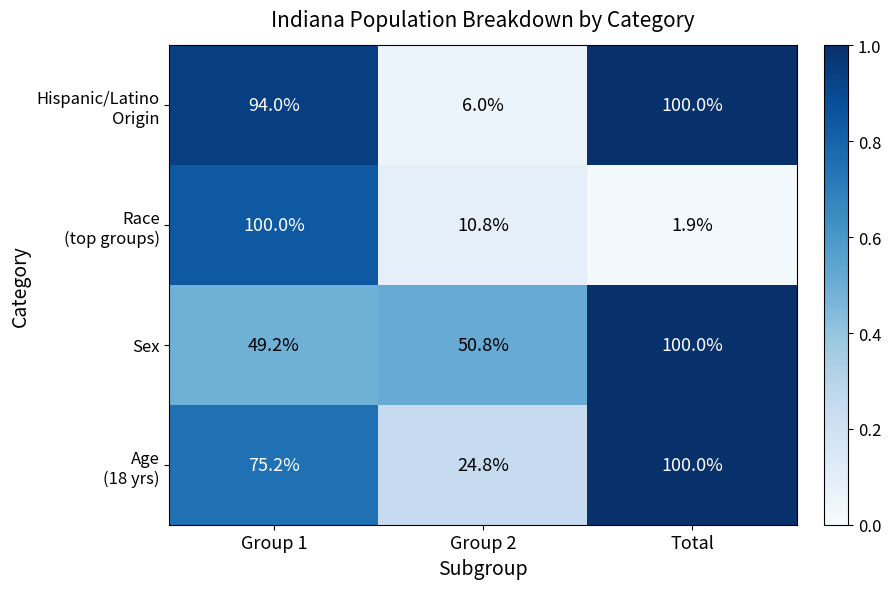

At which category is the sum across all series the highest?

Group 1